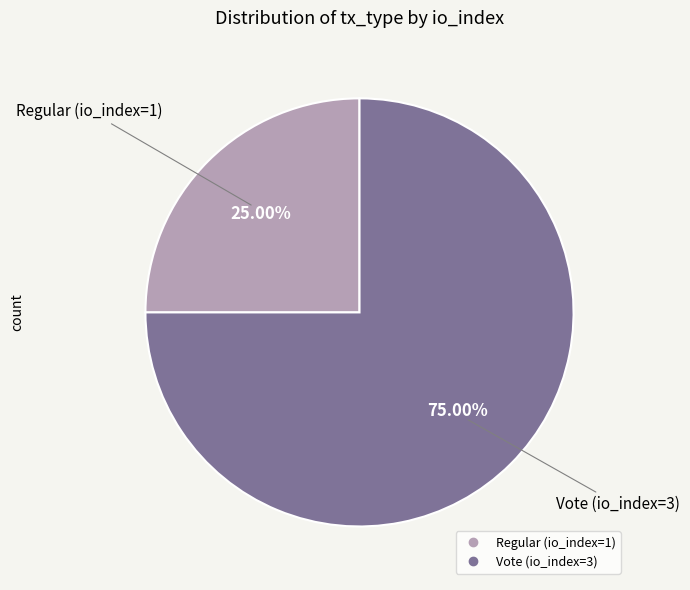

Which slice represents more than half of the pie?

Vote (io_index=3)